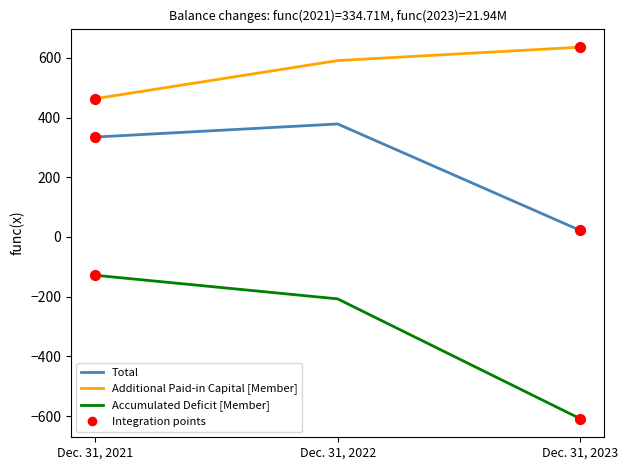

Is the value of Total at Dec. 31, 2022 greater than the value of Additional Paid-in Capital [Member] at Dec. 31, 2021?

No